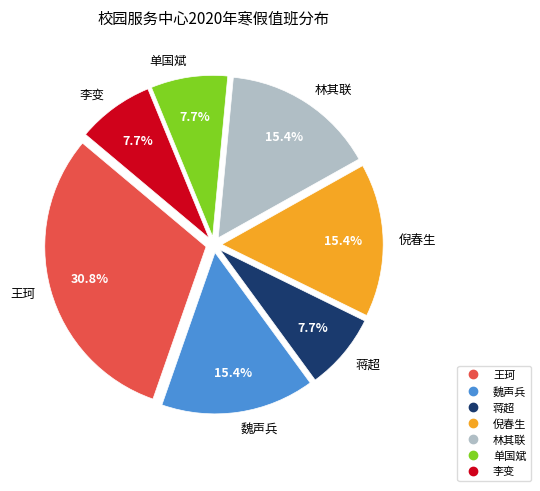

Do 蒋超 and 李变 together represent more than half of the pie?

No